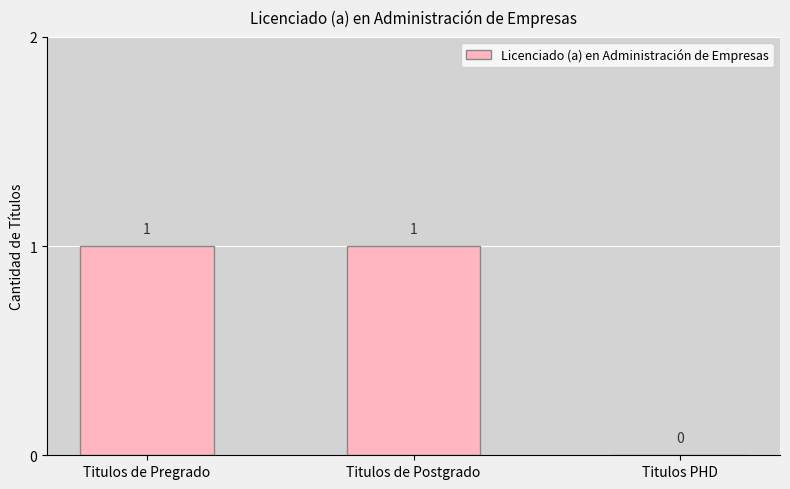

Reading left to right, extract all data points from this chart.

1	1	0